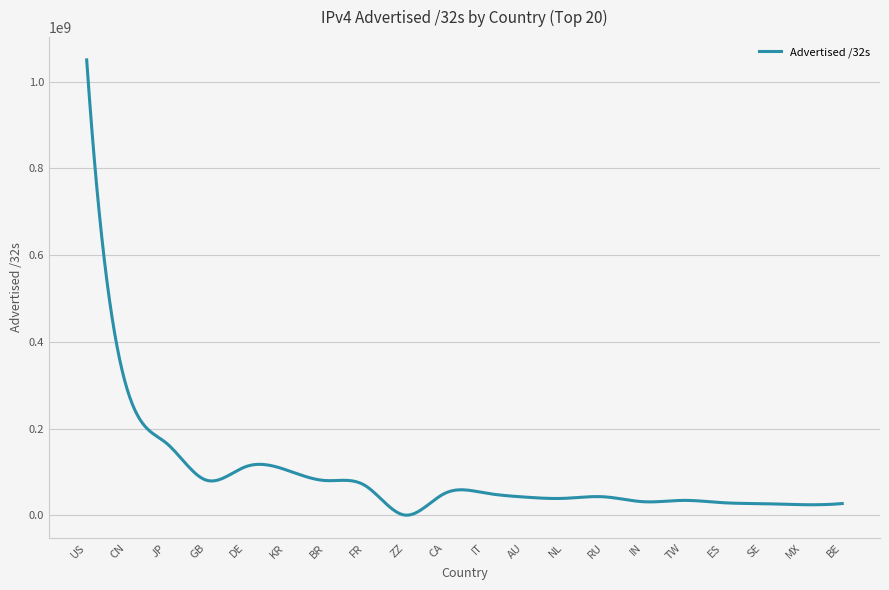

Reading left to right, list all the values displayed in this chart.

US=1050214112	CN=296027648	JP=166676356	GB=81122816	DE=112011776	KR=105111232	BR=80026112	FR=68636672	ZZ=386816	CA=50213376	IT=51624704	AU=42025152	NL=38951968	RU=42603008	IN=31201792	TW=34267648	ES=28934912	SE=26659072	MX=24347456	BE=27019776